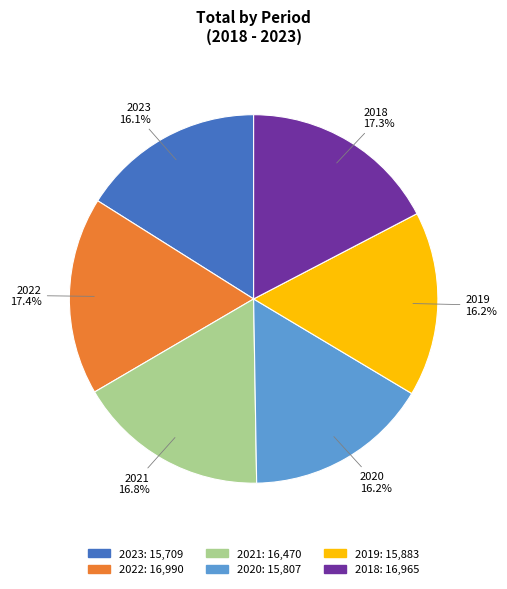

To the nearest percent, what portion does 2021 represent?

17%